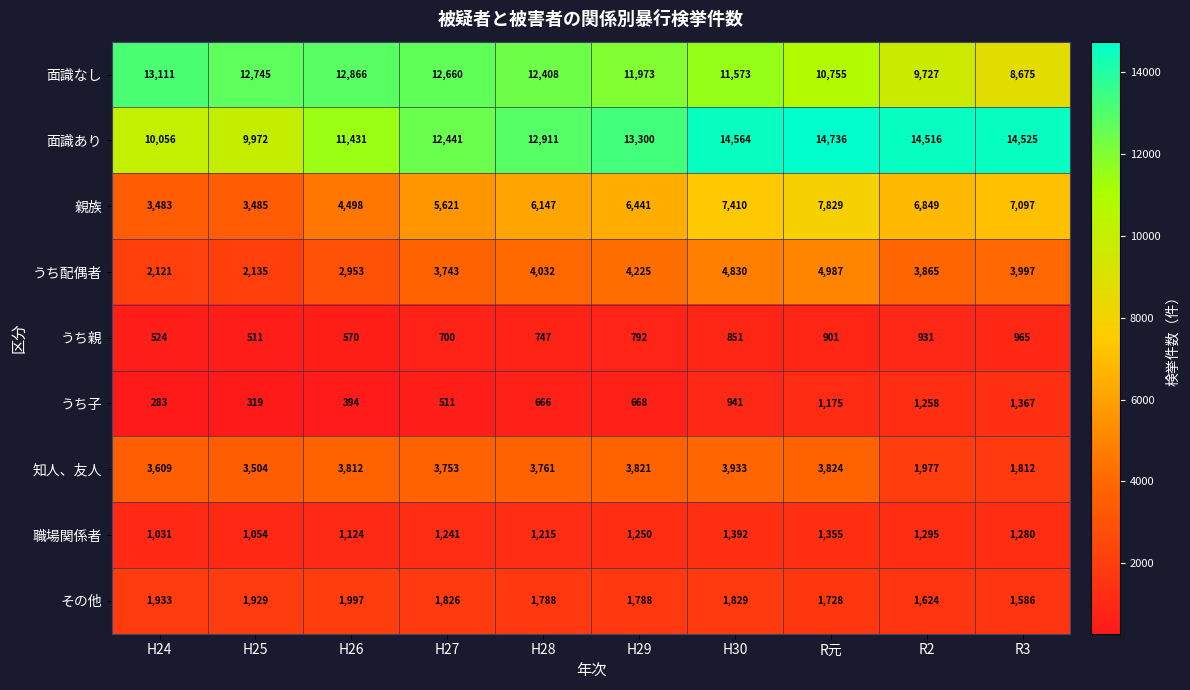

Is it true that 面識あり equals 16057 at H25?

False